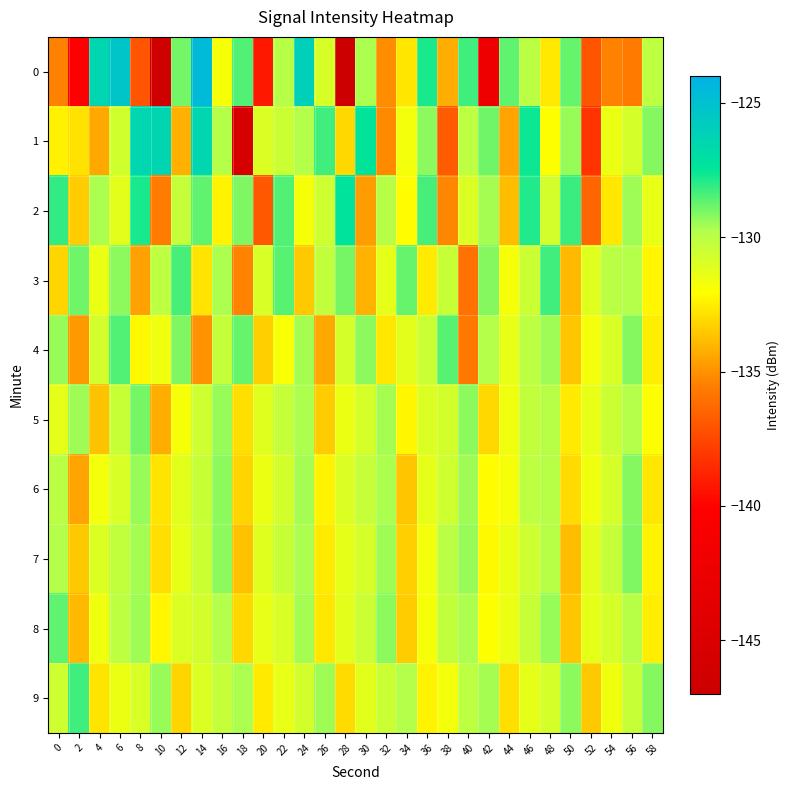

Count the number of categories in the chart.

30